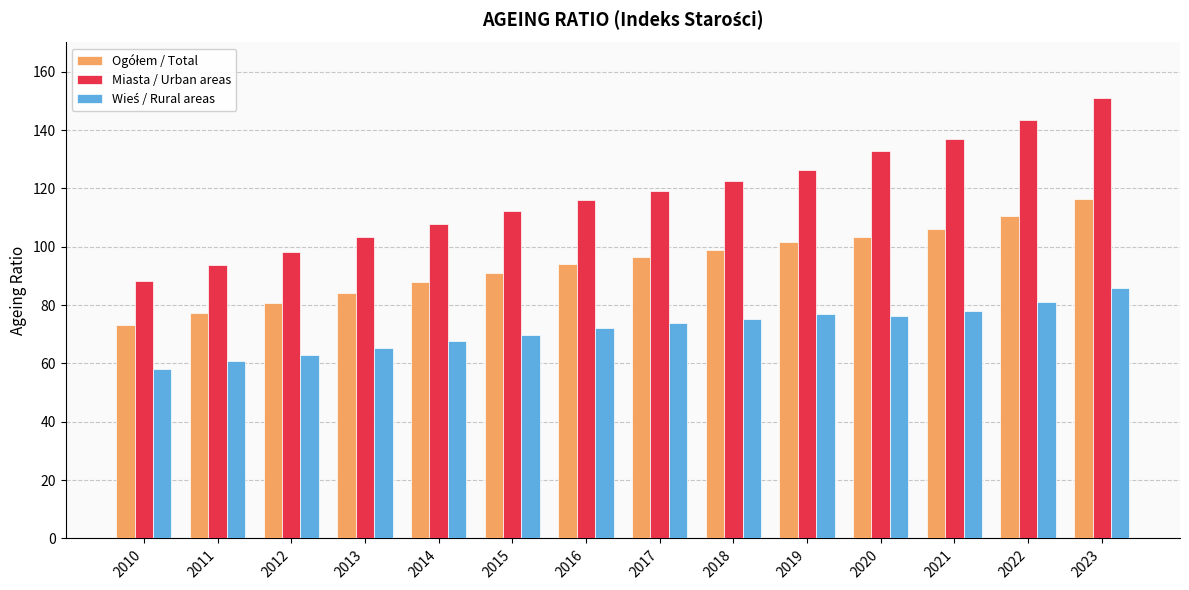

Which series has the largest total across all categories?

Miasta / Urban areas